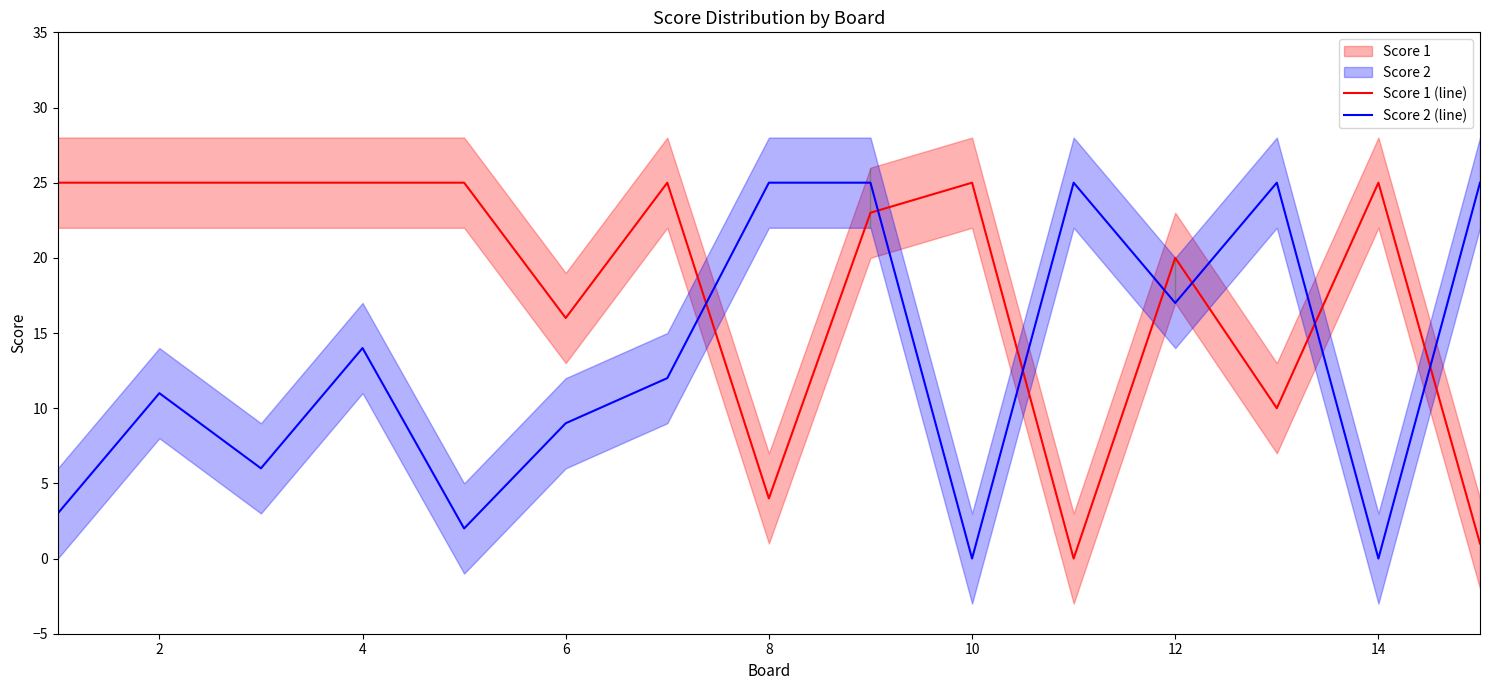

True or false: Score 1 (line) and Score 2 (line) intersect in this chart.

True